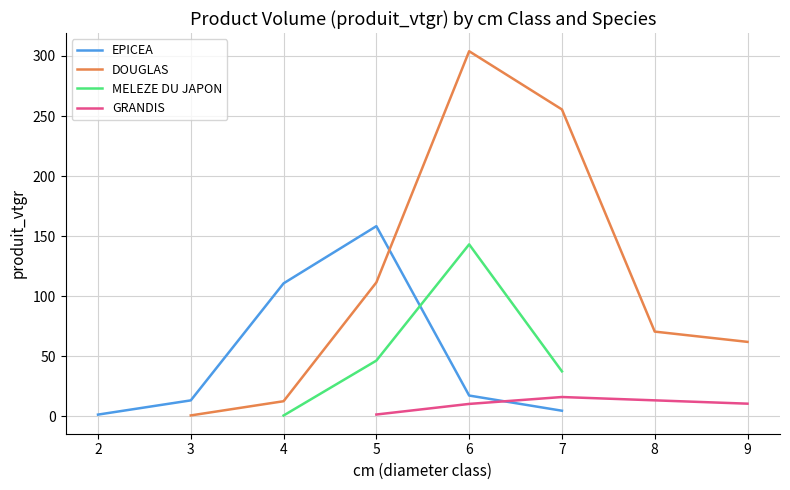

True or false: DOUGLAS has more than 0 points higher than both neighbors.

True